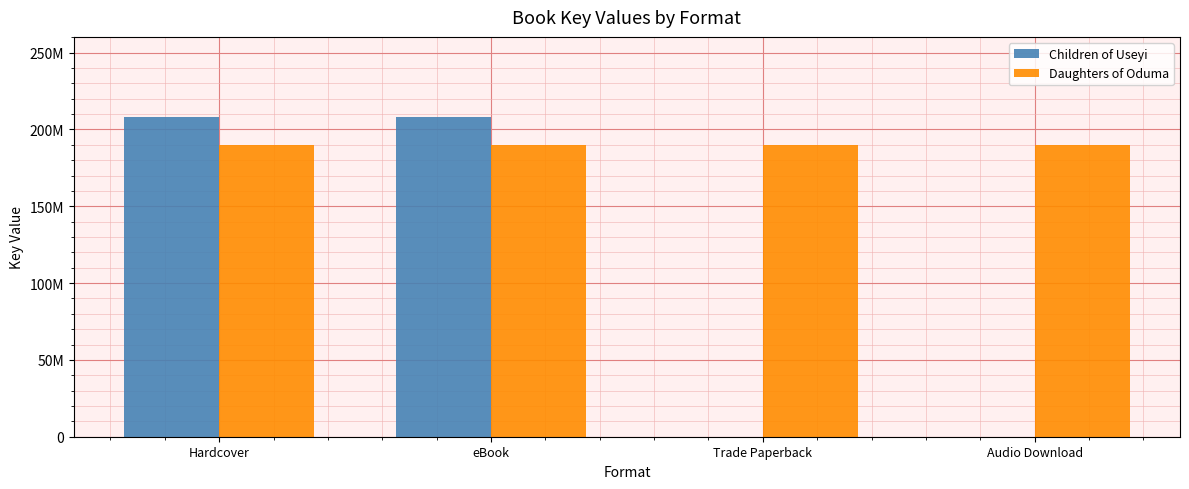

What position from the right is eBook?

3